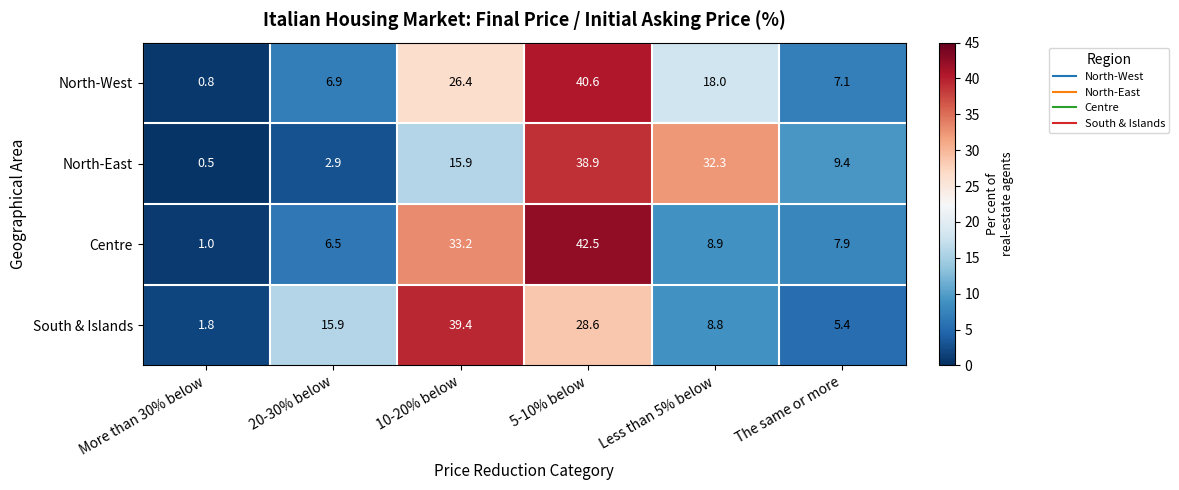

Reading left to right, what are all the values shown in this chart?

North-West: 0.8	6.9	26.4	40.6	18.0	7.1
North-East: 0.5	2.9	15.9	38.9	32.3	9.4
Centre: 1.0	6.5	33.2	42.5	8.9	7.9
South & Islands: 1.8	15.9	39.4	28.6	8.8	5.4